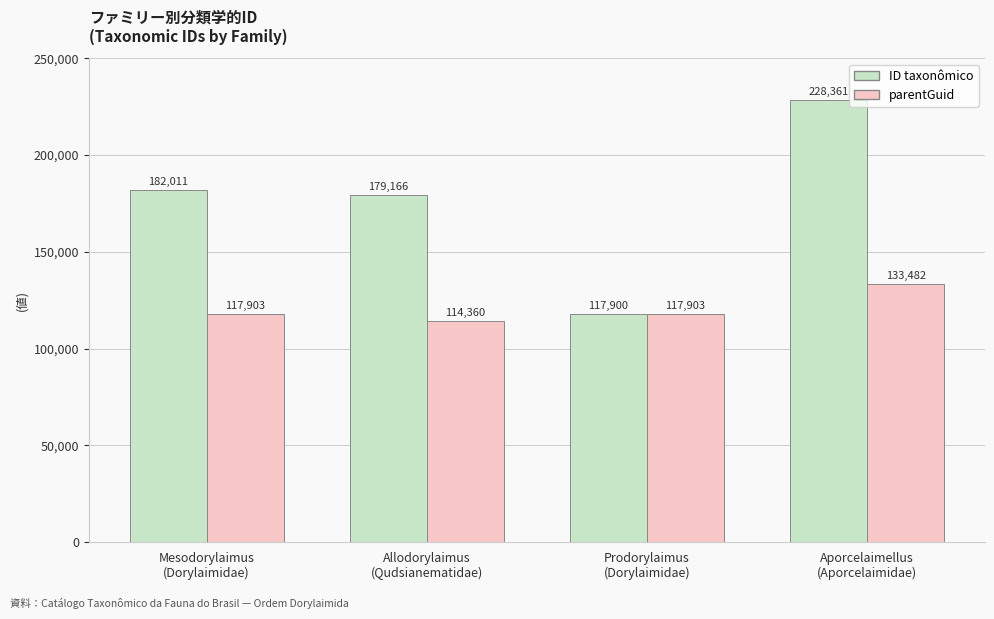

What is the value of the parentGuid bar at the 3rd from the left?

117903